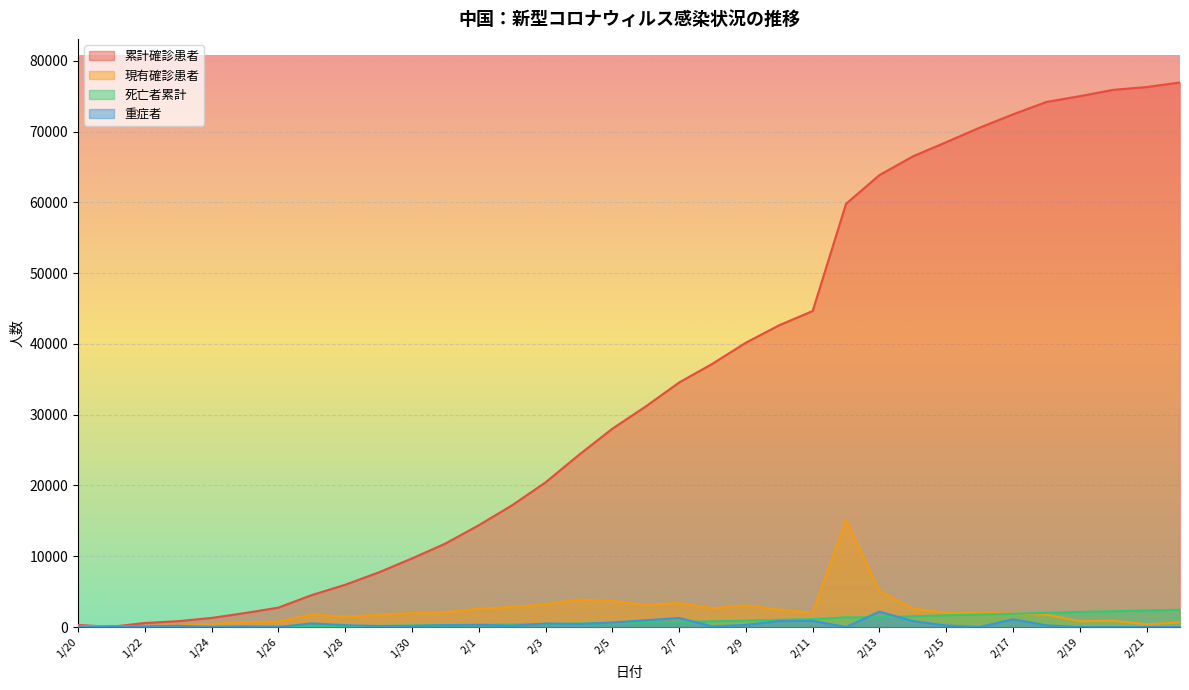

True or false: 死亡者累計 has more than 1 points higher than both neighbors.

False